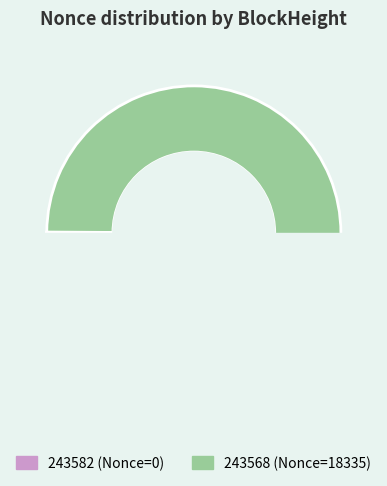

Count the number of slices in the pie.

2